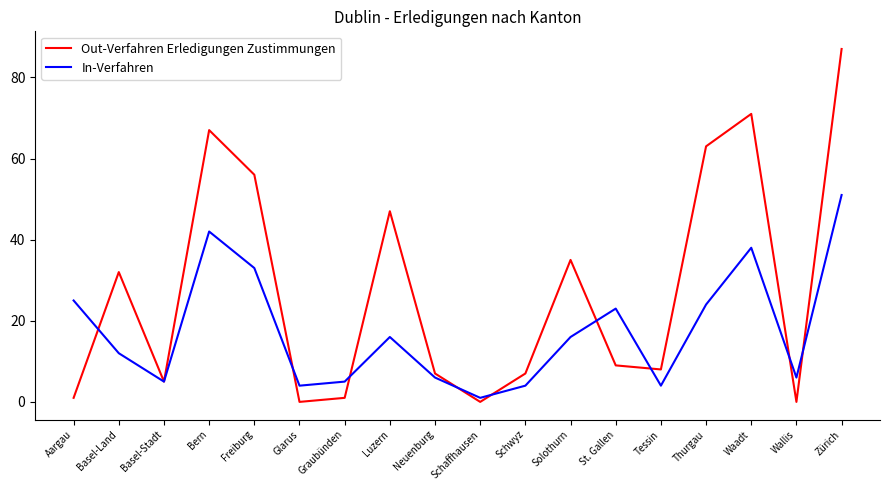

In In-Verfahren, how many points are lower than both neighbors (excluding endpoints)?

5